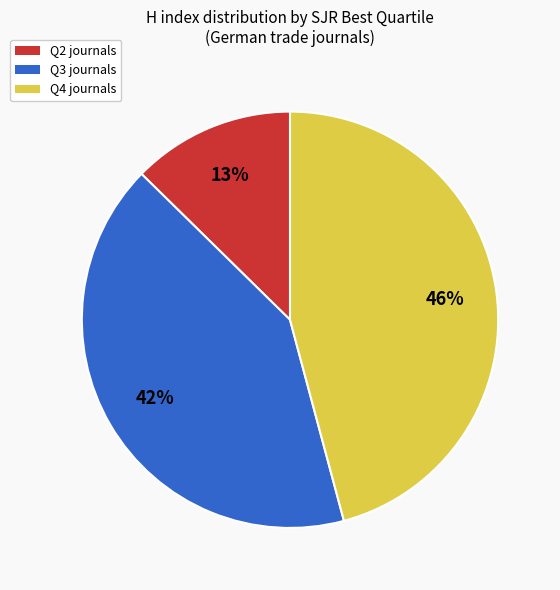

Does any single category account for the majority?

No